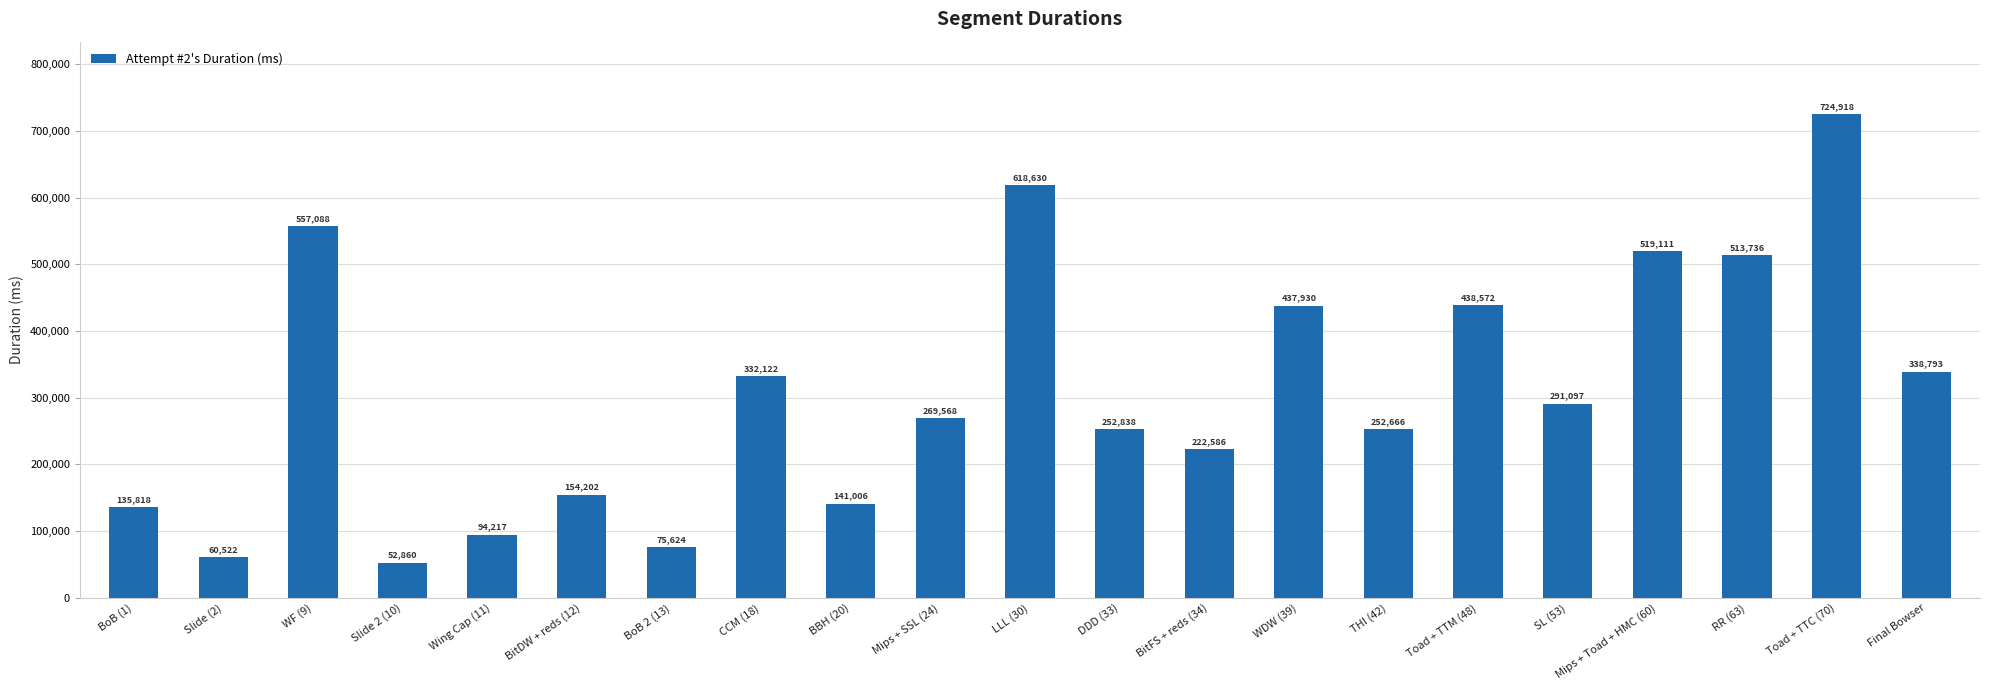

Reading left to right, extract all data points from this chart.

135818	60522	557088	52860	94217	154202	75624	332122	141006	269568	618630	252838	222586	437930	252666	438572	291097	519111	513736	724918	338793